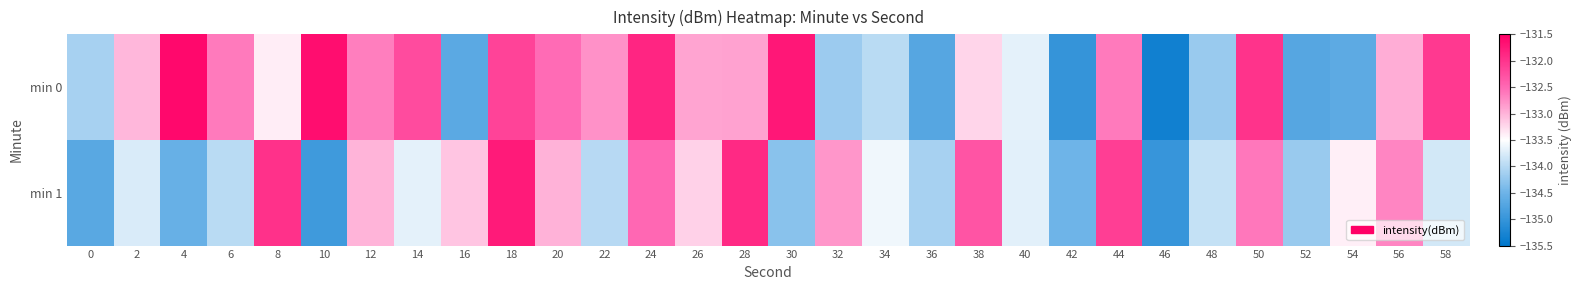

What is the maximum value shown in the chart?

-131.6